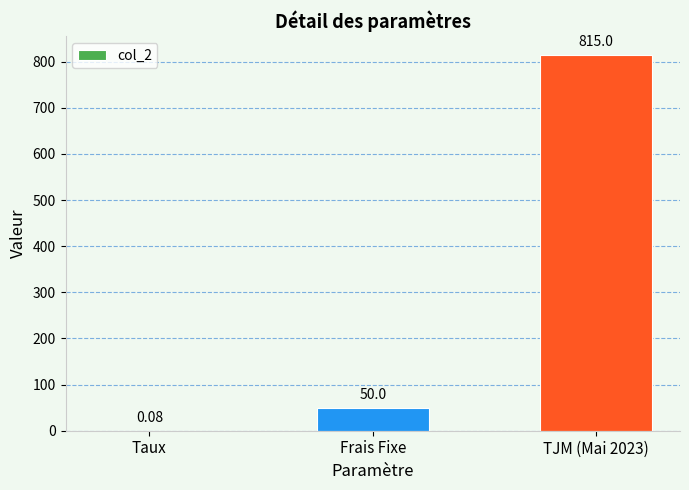

What is the change in value from Taux to TJM (Mai 2023)?

+814.9